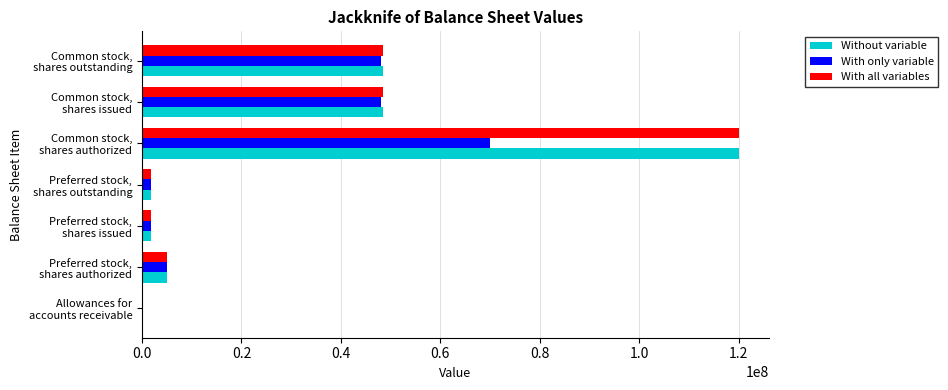

What is the maximum value for With all variables?

120000000